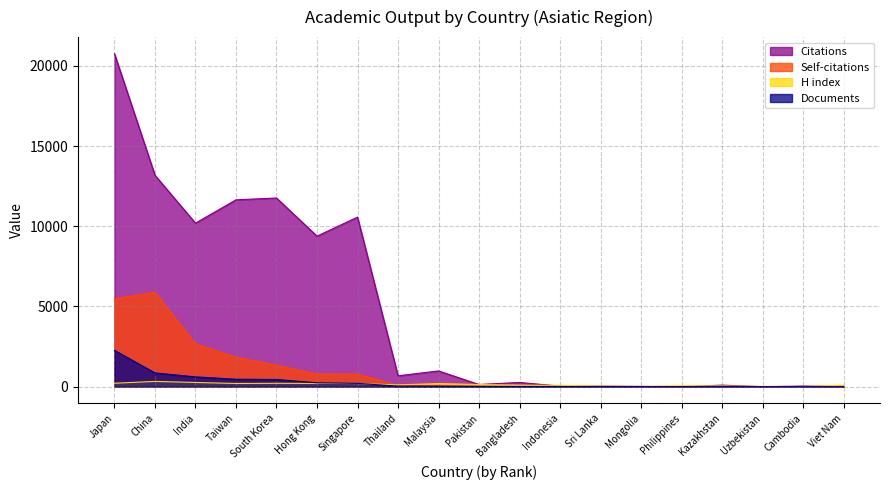

Rank the series by their maximum value, from highest to lowest.

Citations, Self-citations, Documents, H index